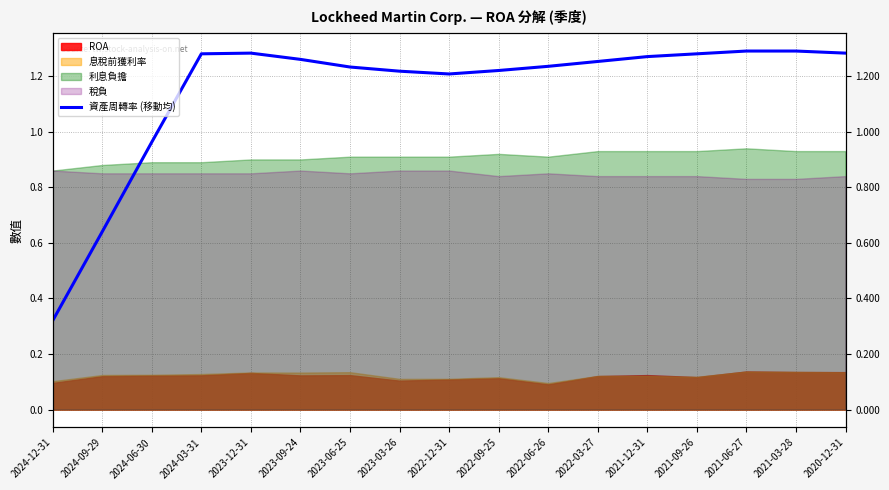

The value at 2024-09-29 is 0.2. True or false?

False